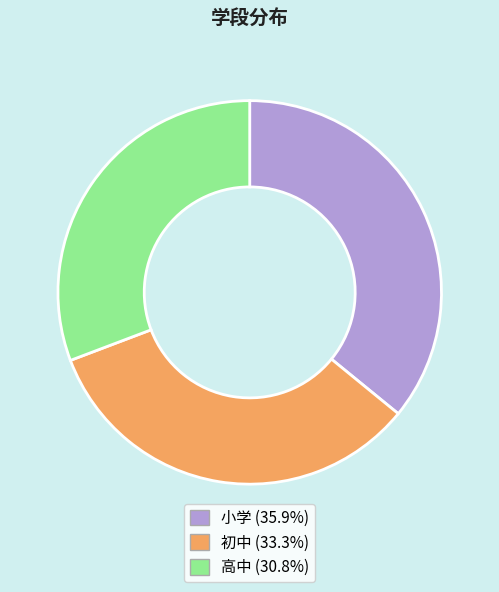

How many slices are in this pie chart?

3